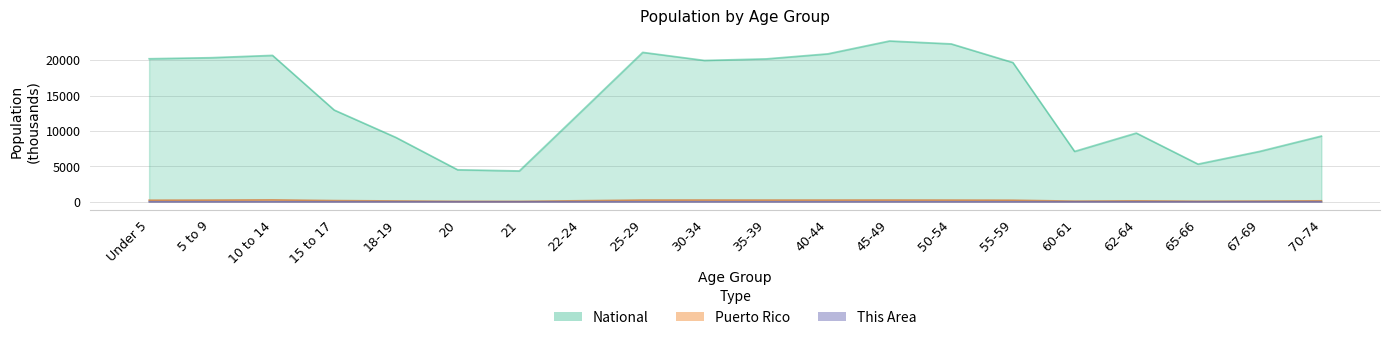

Where is the first local minimum for This Area?

21